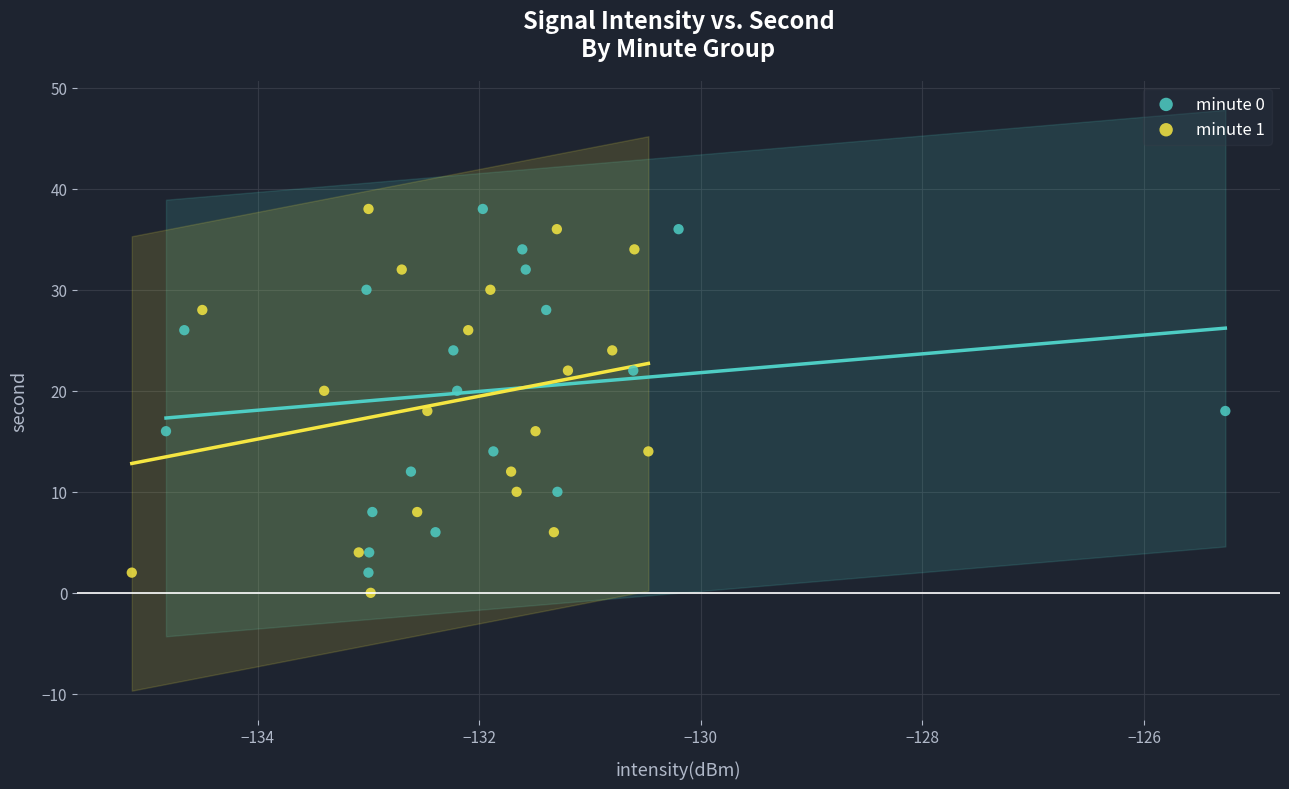

What are all the series names shown in the legend?

minute 0, minute 1